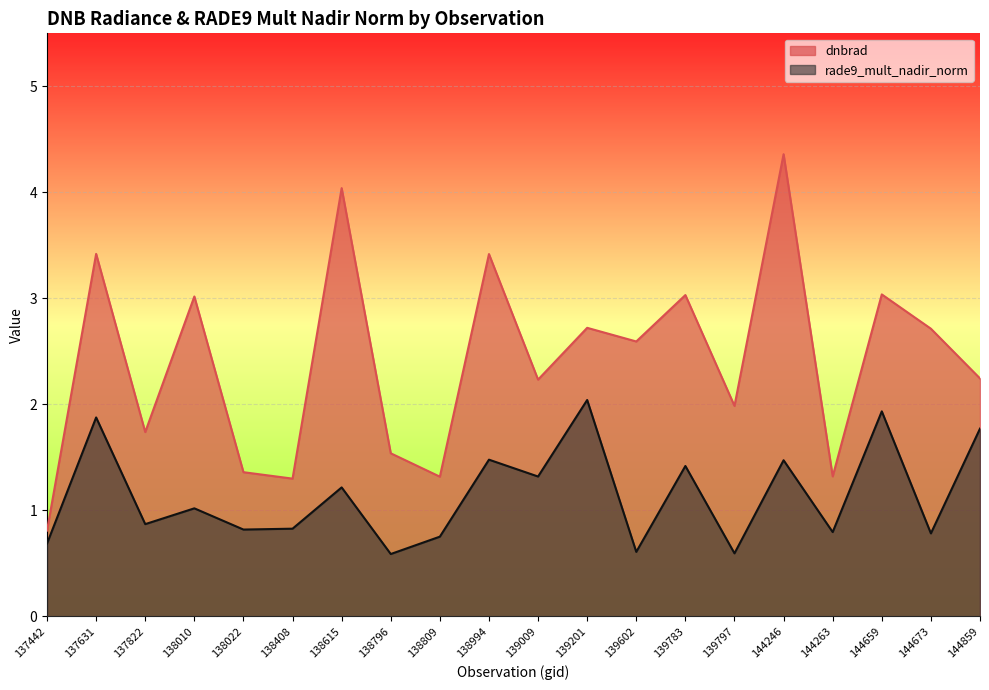

What is the sum of all rade9_mult_nadir_norm values?

22.9